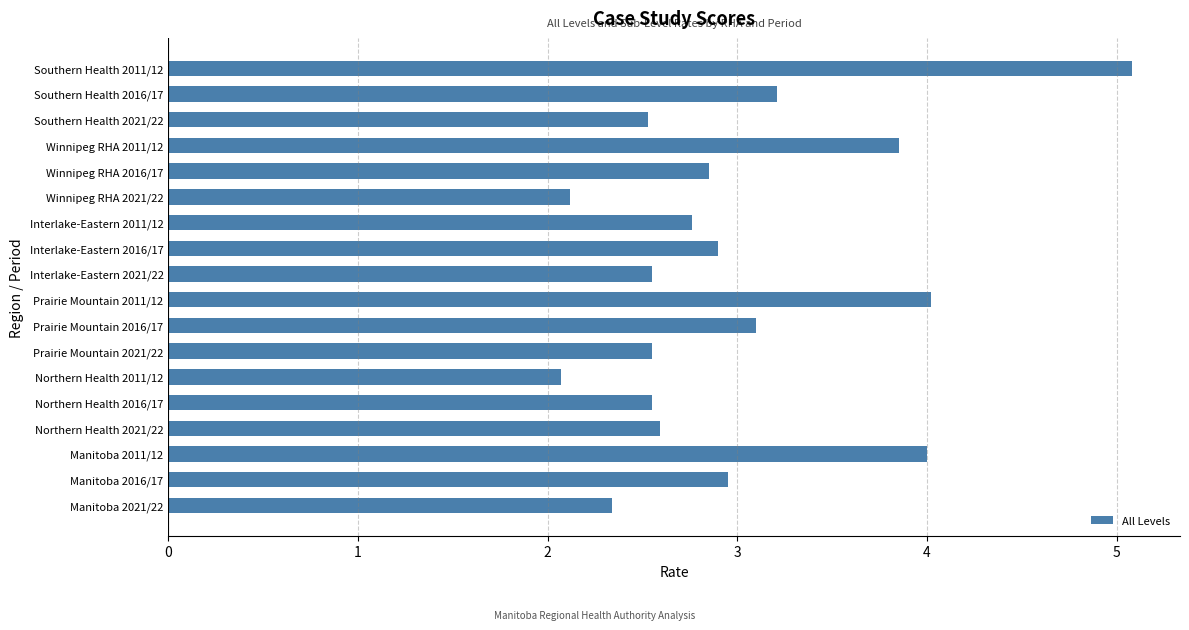

Count the number of data series in this chart.

1